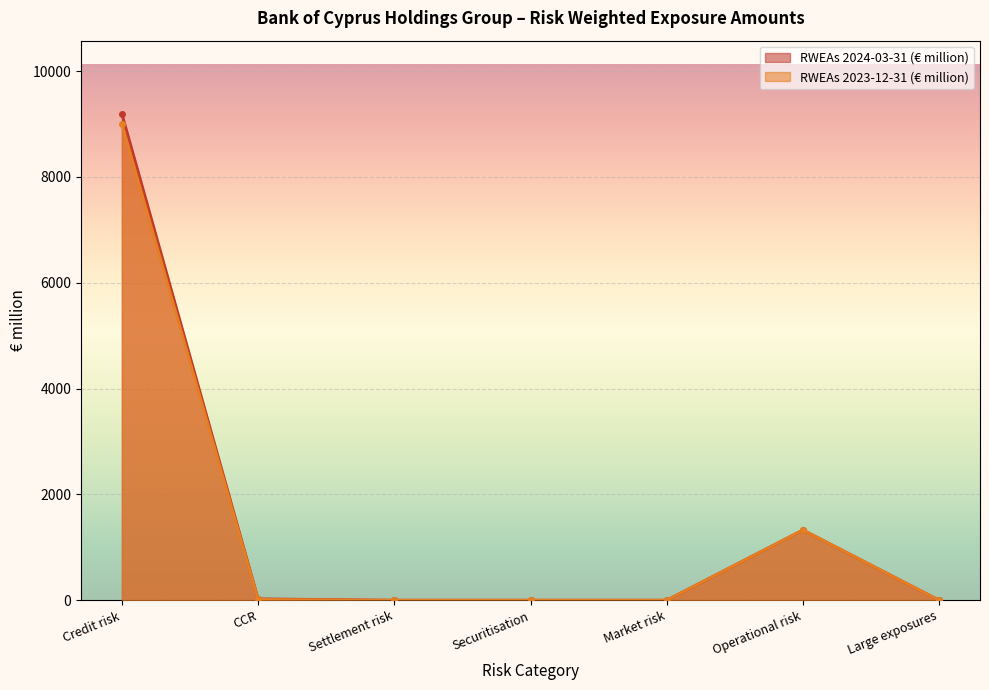

At Market risk, list the series in order from largest to smallest.

RWEAs 2024-03-31 (€ million), RWEAs 2023-12-31 (€ million)